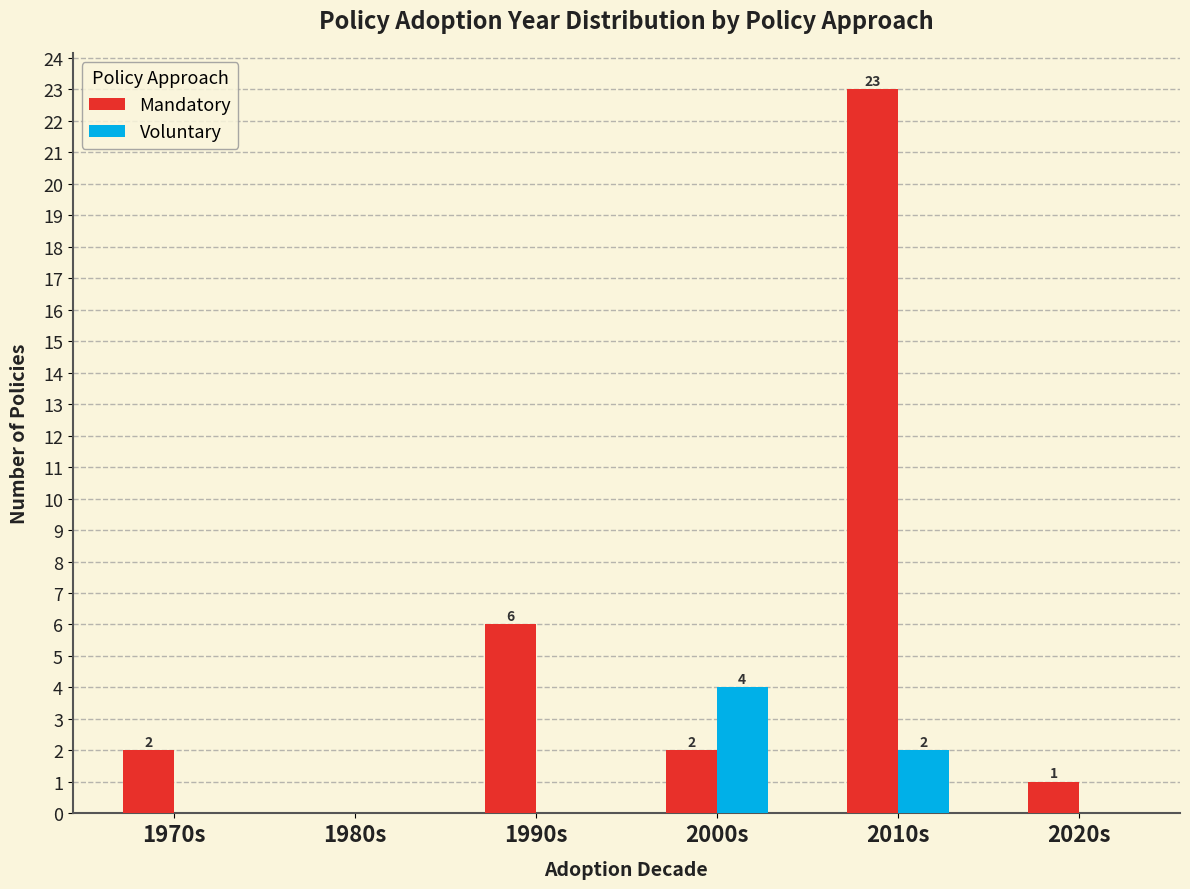

How many groups of bars are there?

6